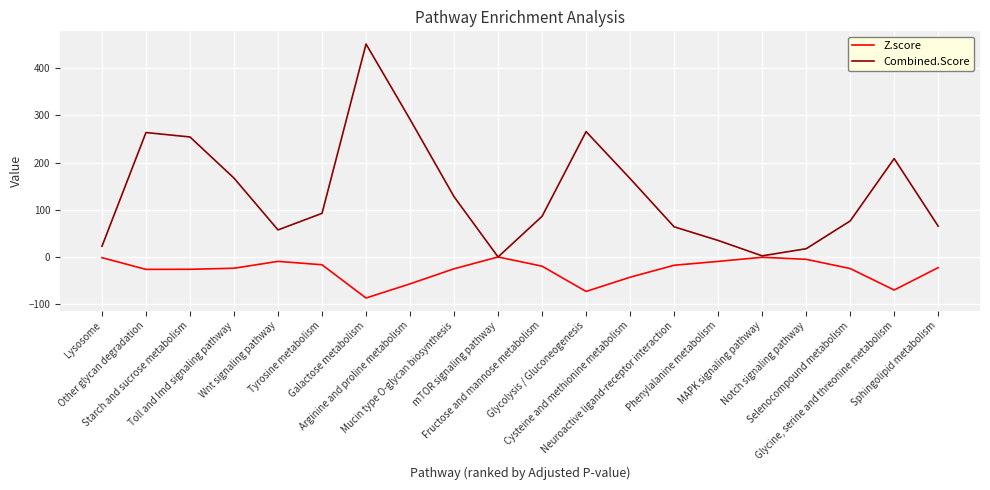

Where does the Z.score series first go above -22?

Lysosome